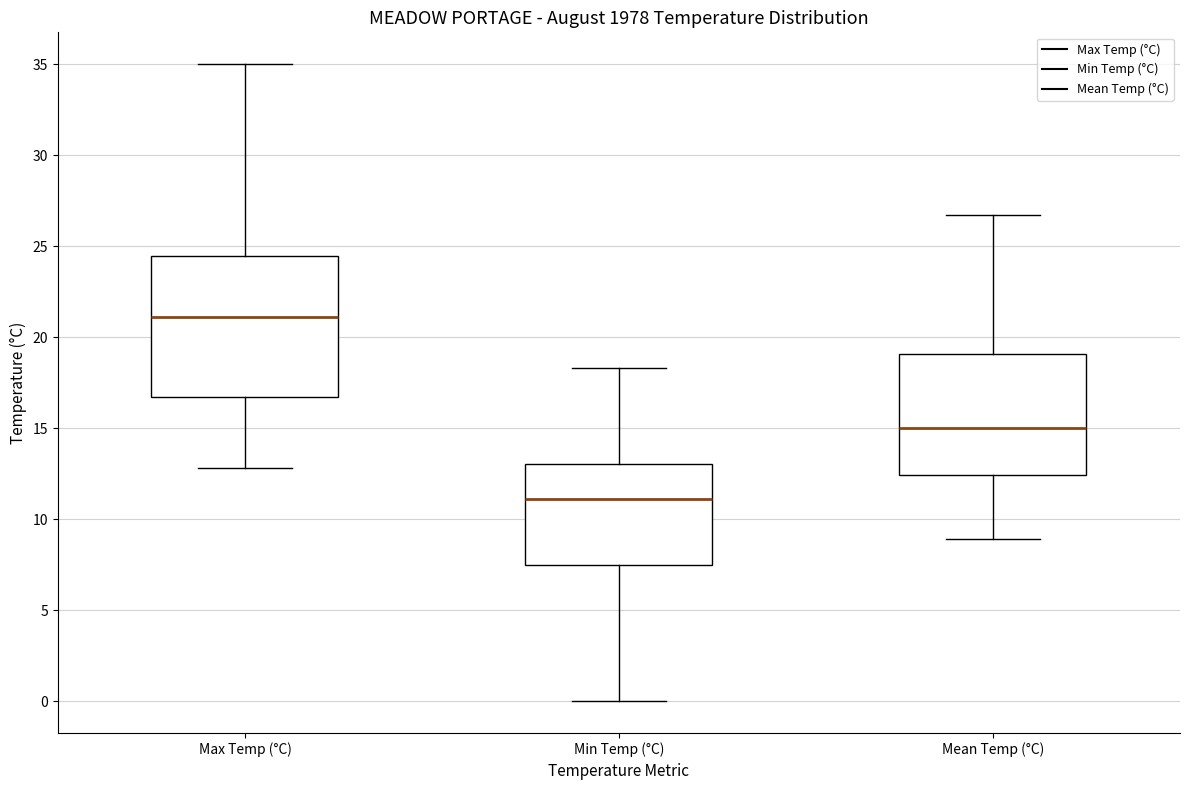

Where does the upper whisker of the box for Min Temp (°C) end on the y-axis? The values are not printed on the chart, so give them approximately, as read against the axis.

18.5